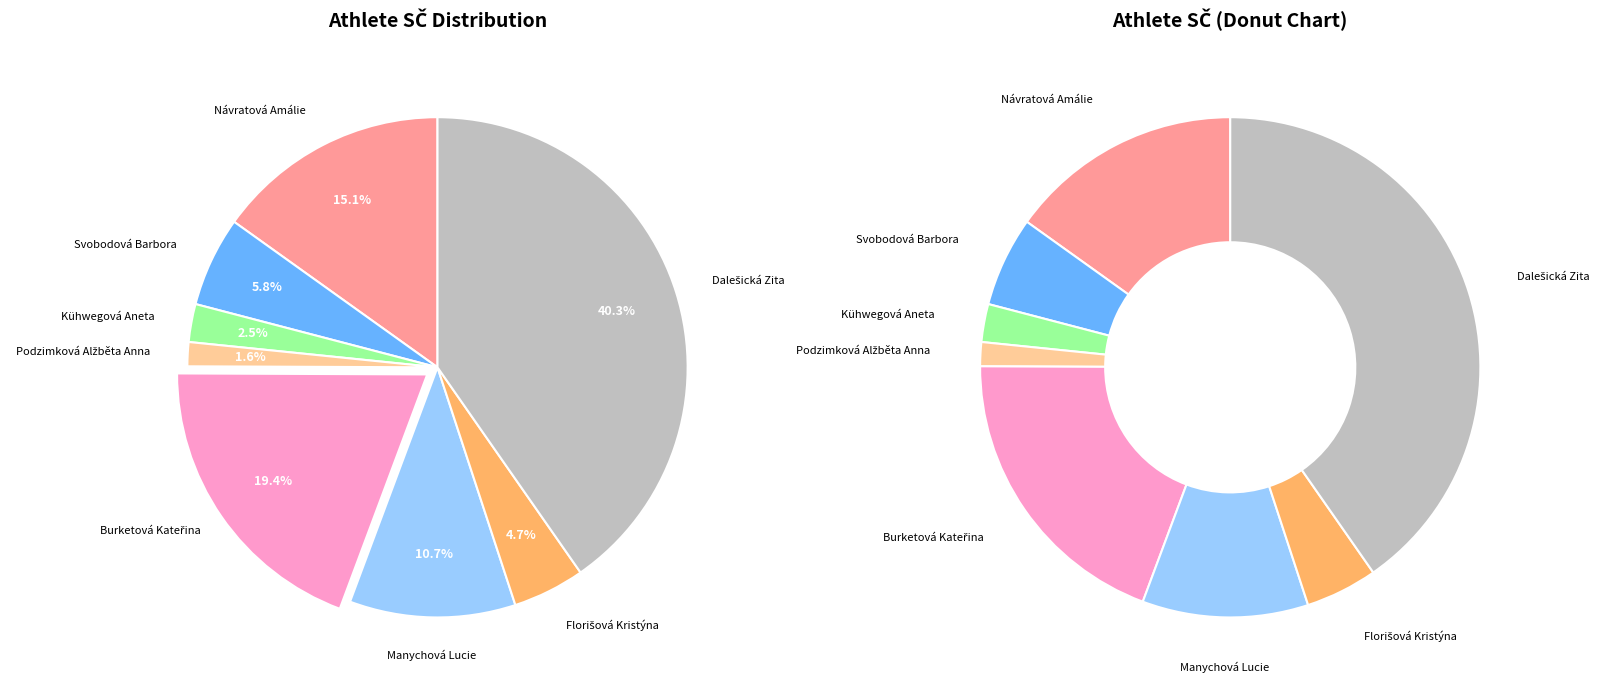

Count the number of slices in the pie.

8